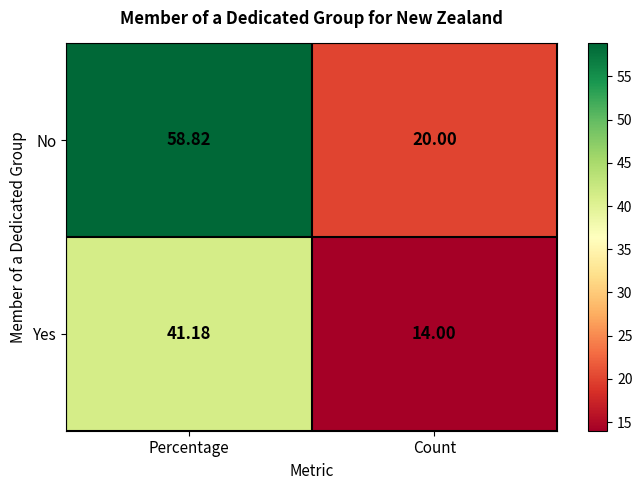

Count the number of data series in this chart.

2